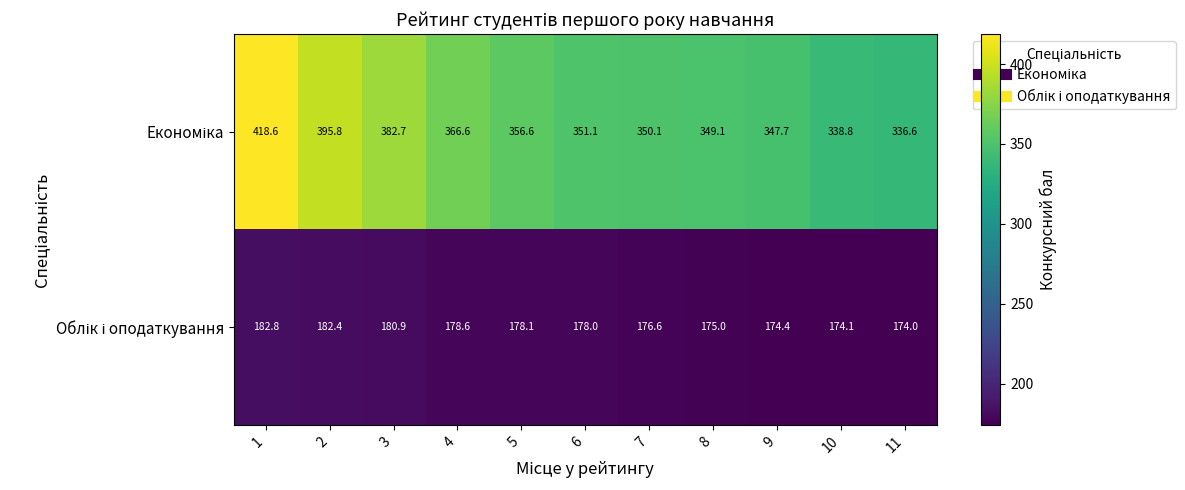

What is the minimum value shown in the chart?

174.0